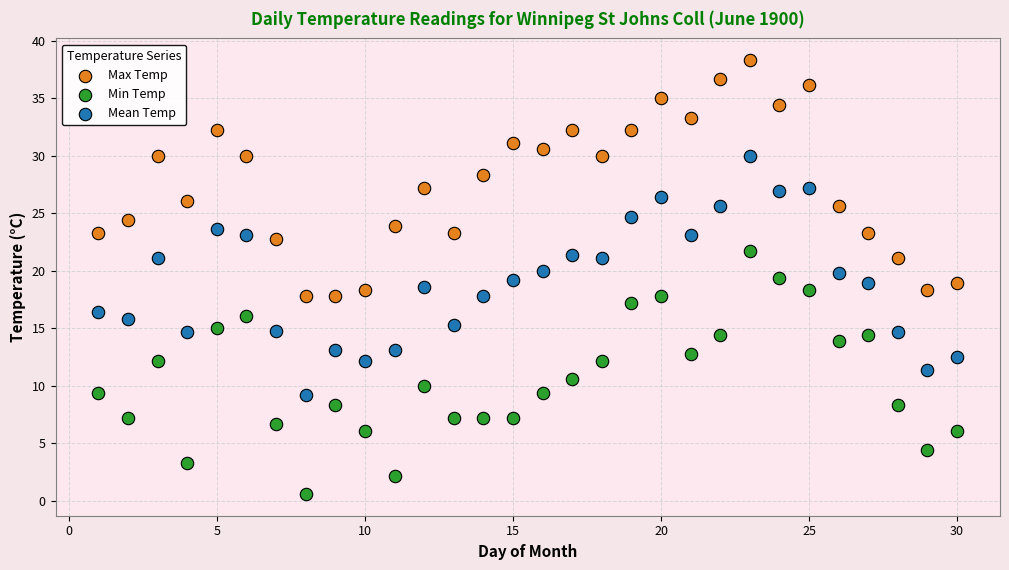

Which series reaches the minimum Y coordinate?

Min Temp